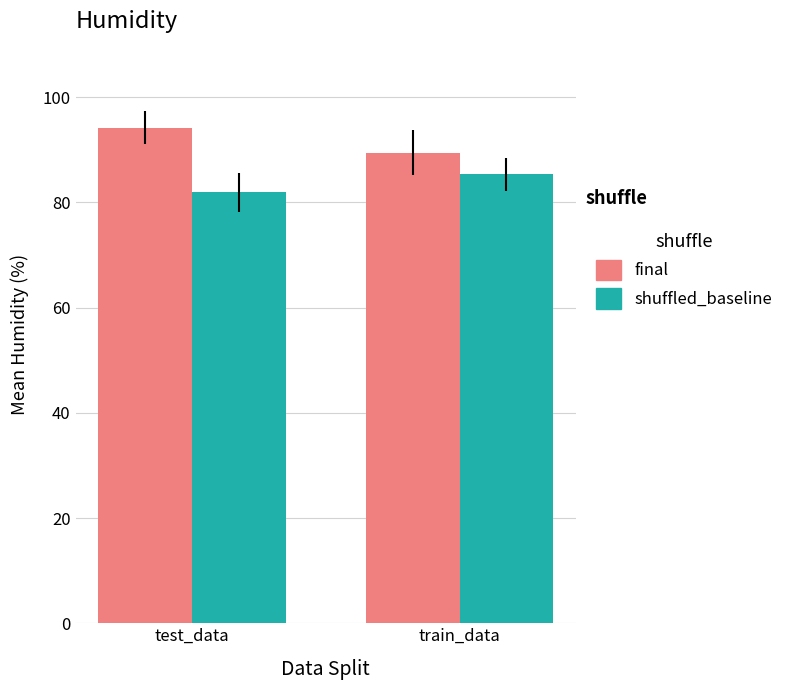

What is the spread (max minus min) of values at train_data?

4.1